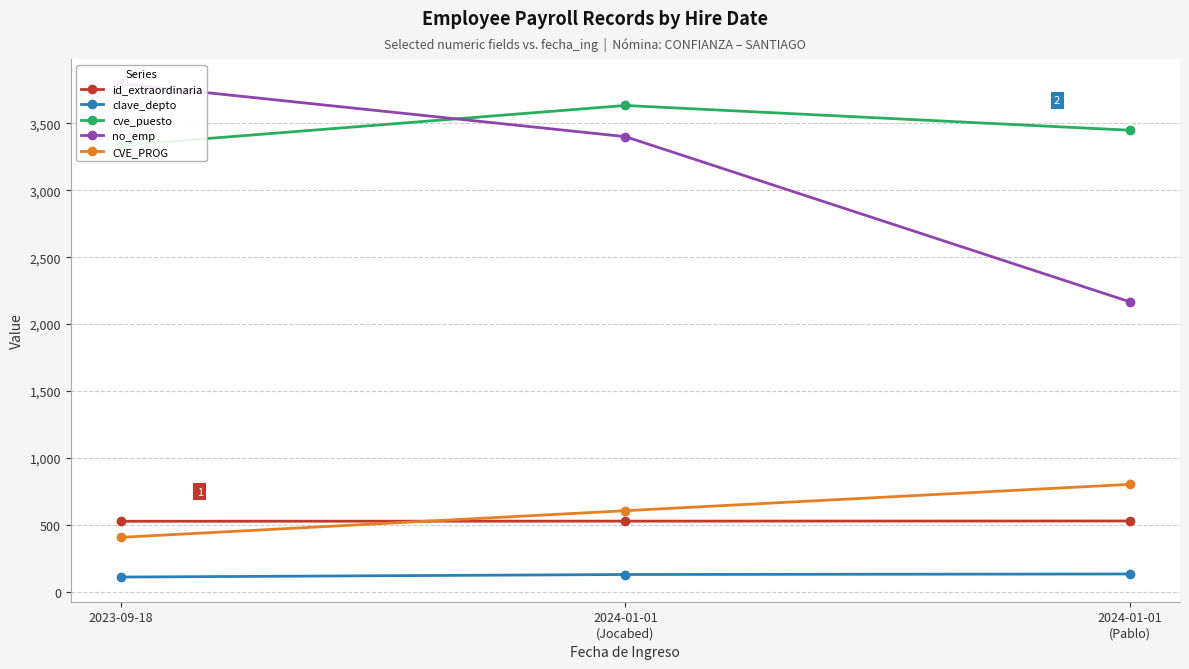

What is the label of the 1st point from the left?

2023-09-18